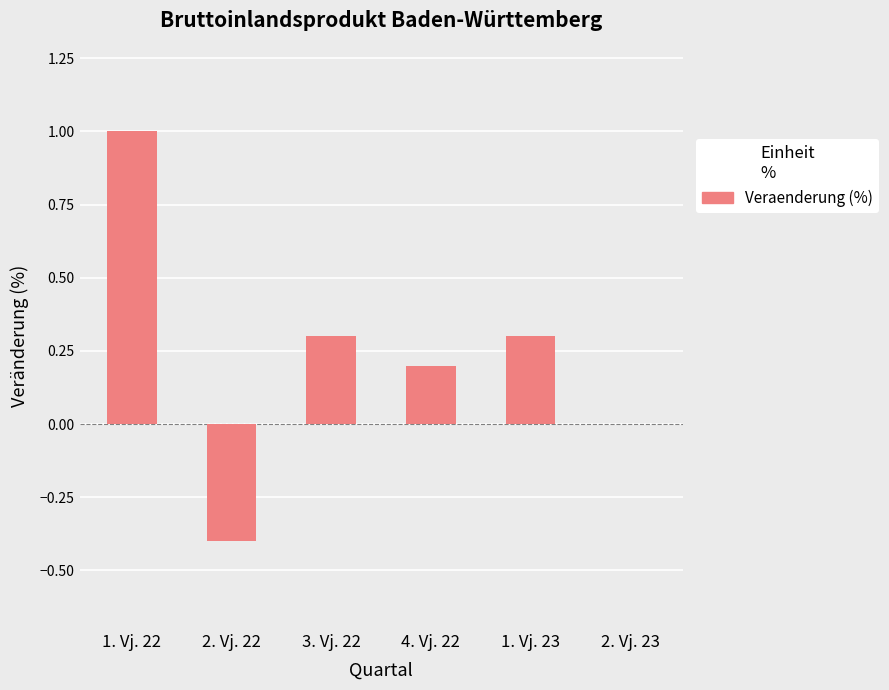

What is the change in value from 1. Vj. 22 to 3. Vj. 22?

-0.7